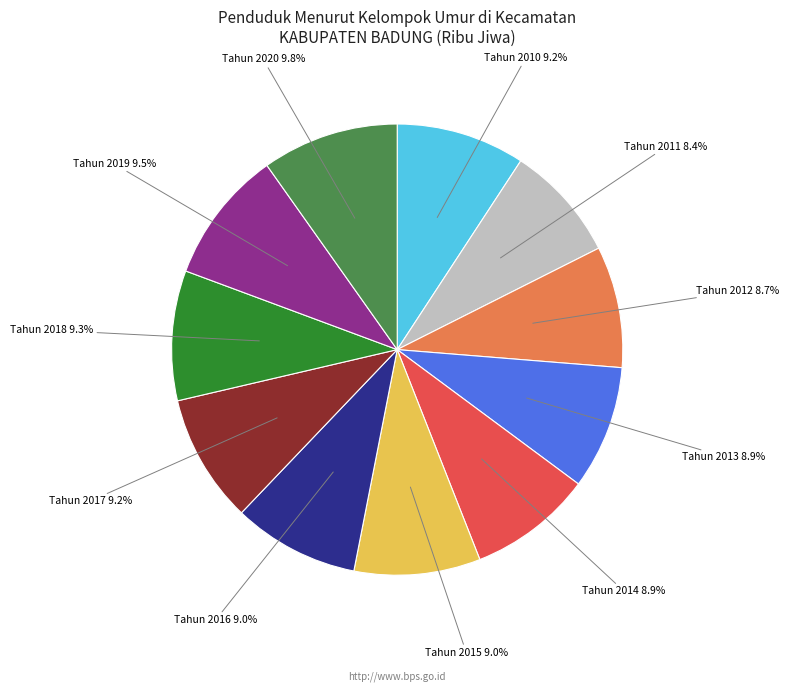

Approximately how many times larger is the value at Tahun 2018 compared to Tahun 2019?

1.0